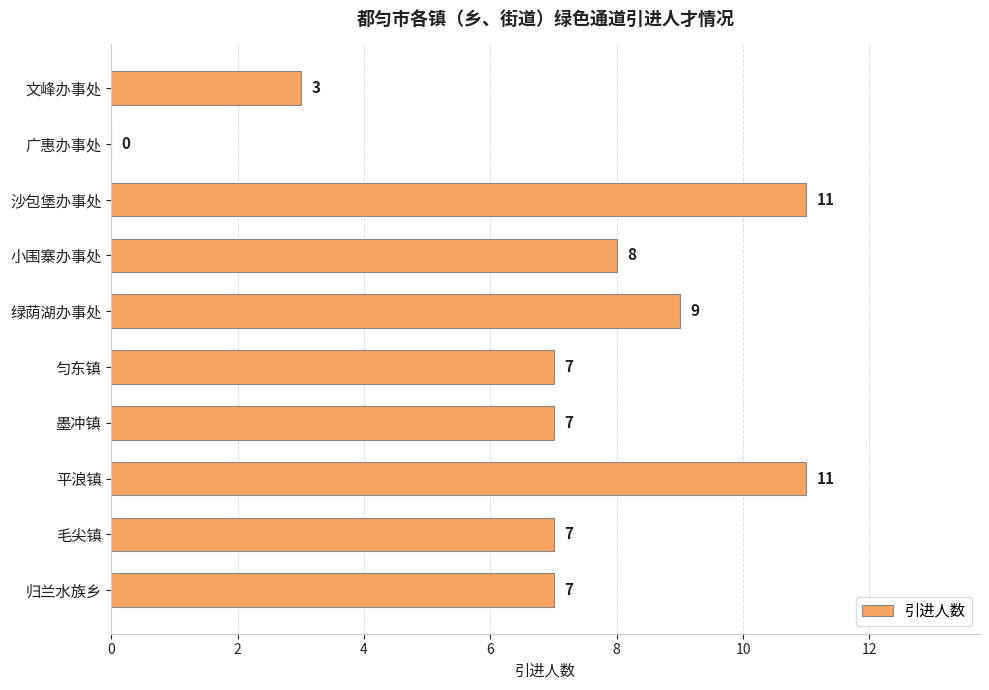

How many categories are shown in the chart?

10